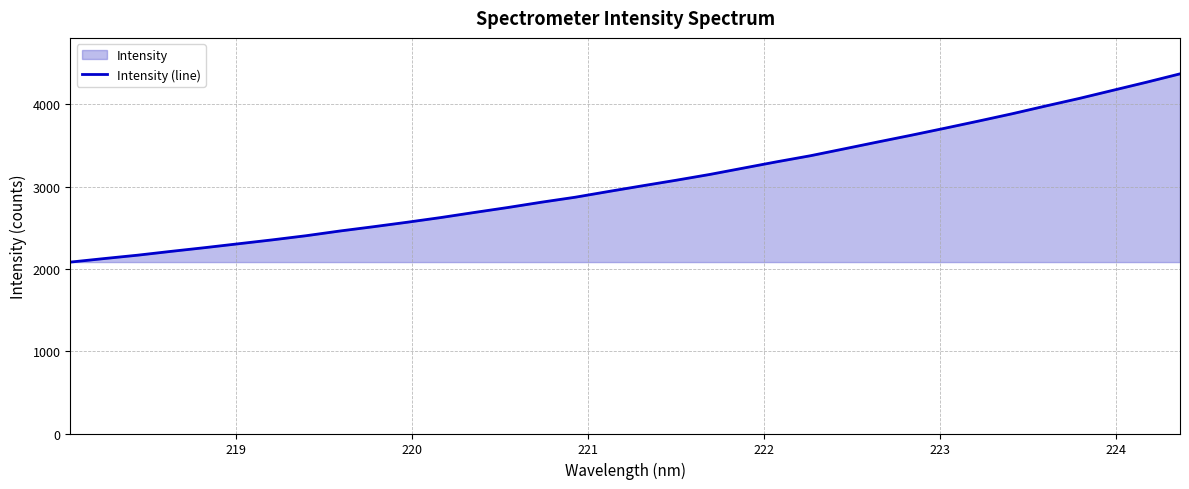

What is the minimum value shown in the chart?

2082.0